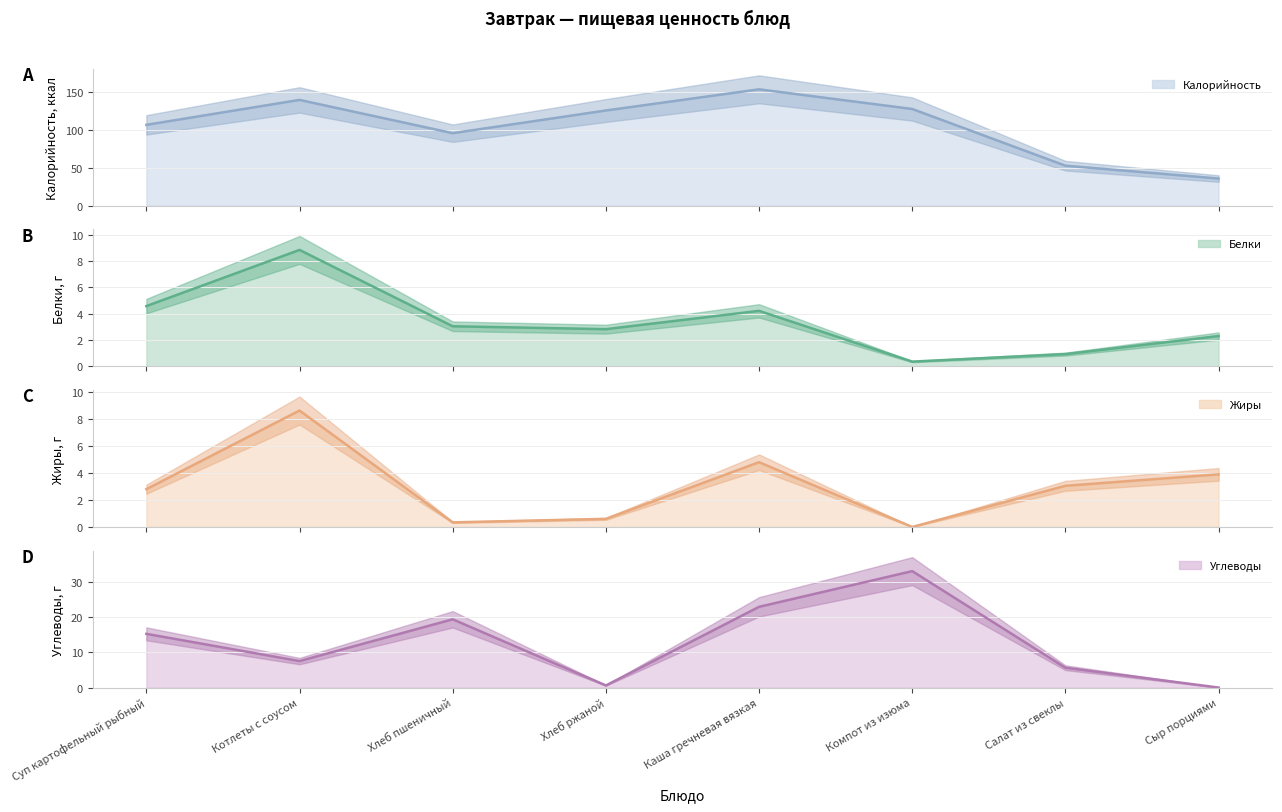

How many data points in Жиры (линия) are less than 3?

4